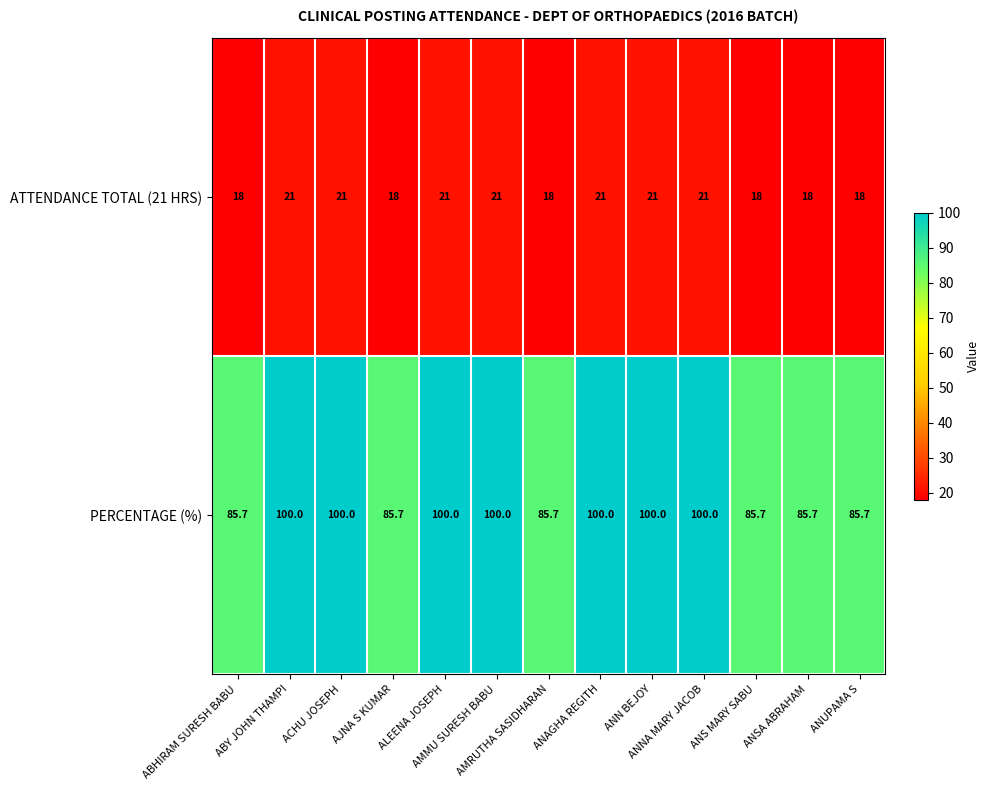

List the series in order of their peak value, highest first.

PERCENTAGE (%), ATTENDANCE TOTAL (21 HRS)